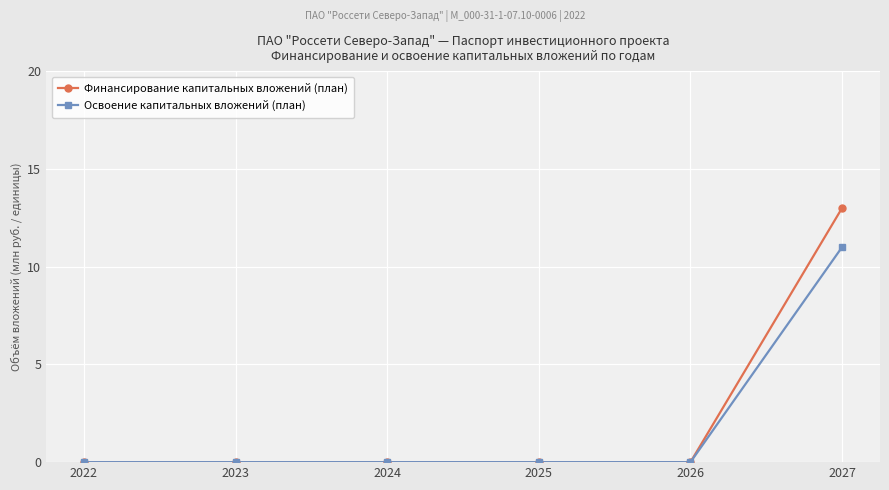

Is it true that Освоение капитальных вложений (план) equals 0 at 2024?

True